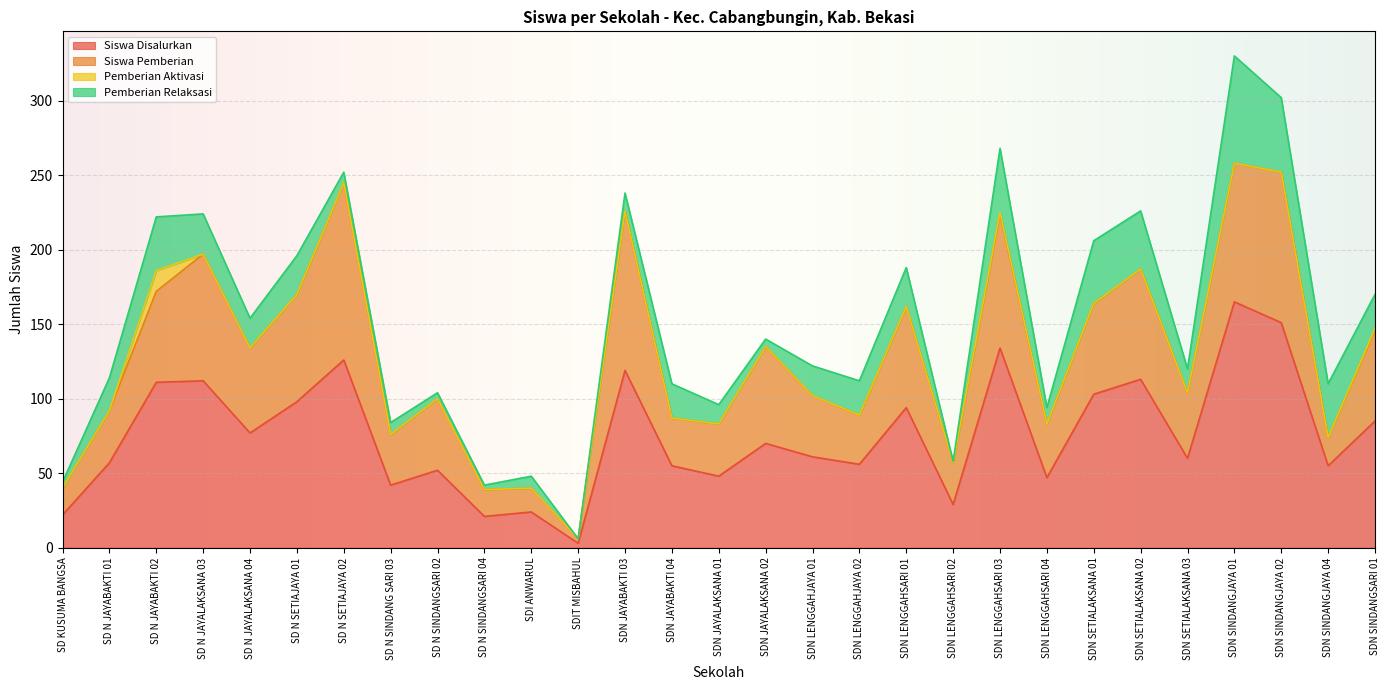

Reading left to right, extract all data points from this chart.

Siswa Disalurkan: SD KUSUMA BANGSA=22	SD N JAYABAKTI 01=57	SD N JAYABAKTI 02=111	SD N JAYALAKSANA 03=112	SD N JAYALAKSANA 04=77	SD N SETIAJAYA 01=98	SD N SETIAJAYA 02=126	SD N SINDANG SARI 03=42	SD N SINDANGSARI 02=52	SD N SINDANGSARI 04=21	SDI ANWARUL=24	SDIT MISBAHUL=3	SDN JAYABAKTI 03=119	SDN JAYABAKTI 04=55	SDN JAYALAKSANA 01=48	SDN JAYALAKSANA 02=70	SDN LENGGAHJAYA 01=61	SDN LENGGAHJAYA 02=56	SDN LENGGAHSARI 01=94	SDN LENGGAHSARI 02=29	SDN LENGGAHSARI 03=134	SDN LENGGAHSARI 04=47	SDN SETIALAKSANA 01=103	SDN SETIALAKSANA 02=113	SDN SETIALAKSANA 03=60	SDN SINDANGJAYA 01=165	SDN SINDANGJAYA 02=151	SDN SINDANGJAYA 04=55	SDN SINDANGSARI 01=85
Siswa Pemberian: SD KUSUMA BANGSA=18	SD N JAYABAKTI 01=35	SD N JAYABAKTI 02=61	SD N JAYALAKSANA 03=85	SD N JAYALAKSANA 04=57	SD N SETIAJAYA 01=72	SD N SETIAJAYA 02=119	SD N SINDANG SARI 03=34	SD N SINDANGSARI 02=48	SD N SINDANGSARI 04=18	SDI ANWARUL=16	SDIT MISBAHUL=3	SDN JAYABAKTI 03=107	SDN JAYABAKTI 04=32	SDN JAYALAKSANA 01=35	SDN JAYALAKSANA 02=65	SDN LENGGAHJAYA 01=41	SDN LENGGAHJAYA 02=33	SDN LENGGAHSARI 01=68	SDN LENGGAHSARI 02=28	SDN LENGGAHSARI 03=90	SDN LENGGAHSARI 04=36	SDN SETIALAKSANA 01=61	SDN SETIALAKSANA 02=74	SDN SETIALAKSANA 03=44	SDN SINDANGJAYA 01=93	SDN SINDANGJAYA 02=101	SDN SINDANGJAYA 04=19	SDN SINDANGSARI 01=61
Pemberian Aktivasi: SD KUSUMA BANGSA=0	SD N JAYABAKTI 01=0	SD N JAYABAKTI 02=14	SD N JAYALAKSANA 03=0	SD N JAYALAKSANA 04=0	SD N SETIAJAYA 01=0	SD N SETIAJAYA 02=0	SD N SINDANG SARI 03=0	SD N SINDANGSARI 02=0	SD N SINDANGSARI 04=0	SDI ANWARUL=0	SDIT MISBAHUL=0	SDN JAYABAKTI 03=0	SDN JAYABAKTI 04=0	SDN JAYALAKSANA 01=0	SDN JAYALAKSANA 02=0	SDN LENGGAHJAYA 01=0	SDN LENGGAHJAYA 02=0	SDN LENGGAHSARI 01=0	SDN LENGGAHSARI 02=0	SDN LENGGAHSARI 03=1	SDN LENGGAHSARI 04=0	SDN SETIALAKSANA 01=0	SDN SETIALAKSANA 02=0	SDN SETIALAKSANA 03=0	SDN SINDANGJAYA 01=0	SDN SINDANGJAYA 02=0	SDN SINDANGJAYA 04=0	SDN SINDANGSARI 01=1
Pemberian Relaksasi: SD KUSUMA BANGSA=4	SD N JAYABAKTI 01=22	SD N JAYABAKTI 02=36	SD N JAYALAKSANA 03=27	SD N JAYALAKSANA 04=20	SD N SETIAJAYA 01=26	SD N SETIAJAYA 02=7	SD N SINDANG SARI 03=8	SD N SINDANGSARI 02=4	SD N SINDANGSARI 04=3	SDI ANWARUL=8	SDIT MISBAHUL=0	SDN JAYABAKTI 03=12	SDN JAYABAKTI 04=23	SDN JAYALAKSANA 01=13	SDN JAYALAKSANA 02=5	SDN LENGGAHJAYA 01=20	SDN LENGGAHJAYA 02=23	SDN LENGGAHSARI 01=26	SDN LENGGAHSARI 02=1	SDN LENGGAHSARI 03=43	SDN LENGGAHSARI 04=11	SDN SETIALAKSANA 01=42	SDN SETIALAKSANA 02=39	SDN SETIALAKSANA 03=16	SDN SINDANGJAYA 01=72	SDN SINDANGJAYA 02=50	SDN SINDANGJAYA 04=36	SDN SINDANGSARI 01=23